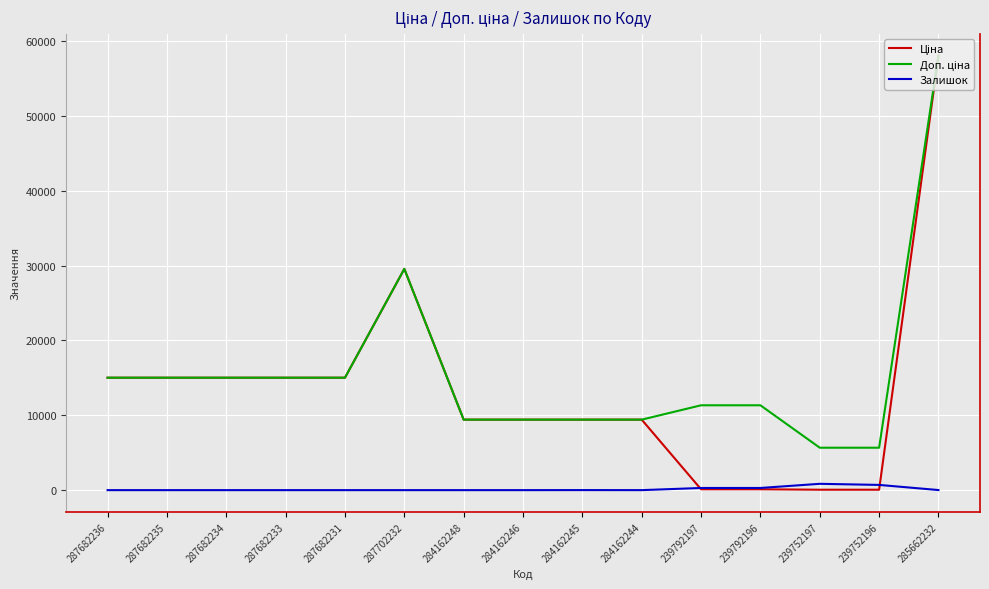

At which category is the sum across all series the highest?

285662232